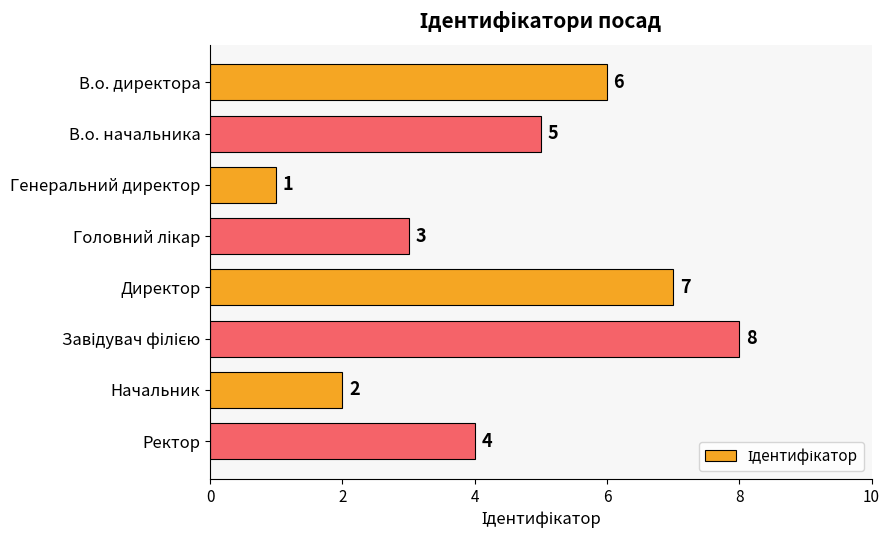

The chart shows a value of 2 at Начальник. True or false?

True